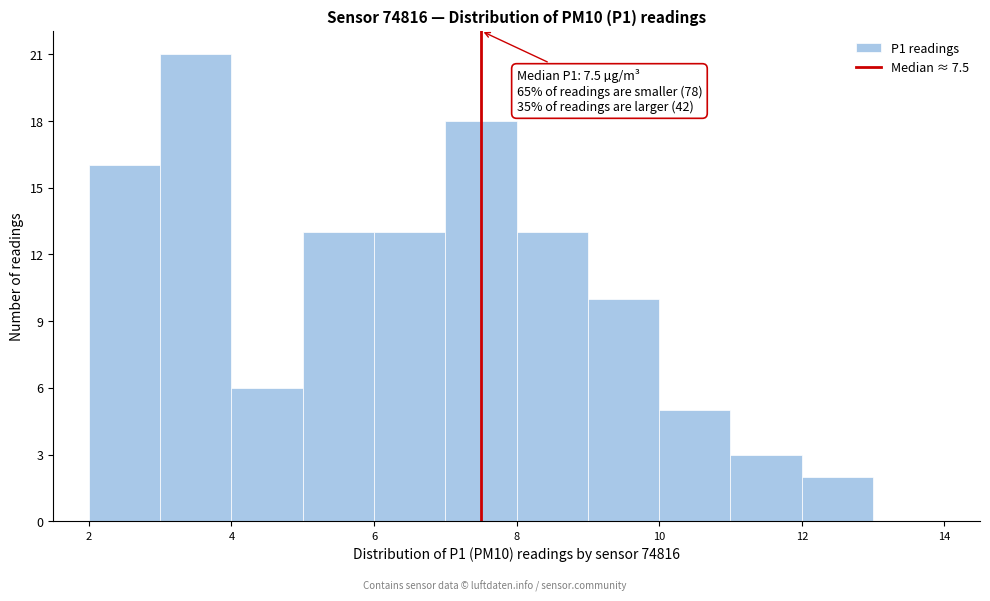

Which range on the x-axis has the tallest bar?

3 to 4